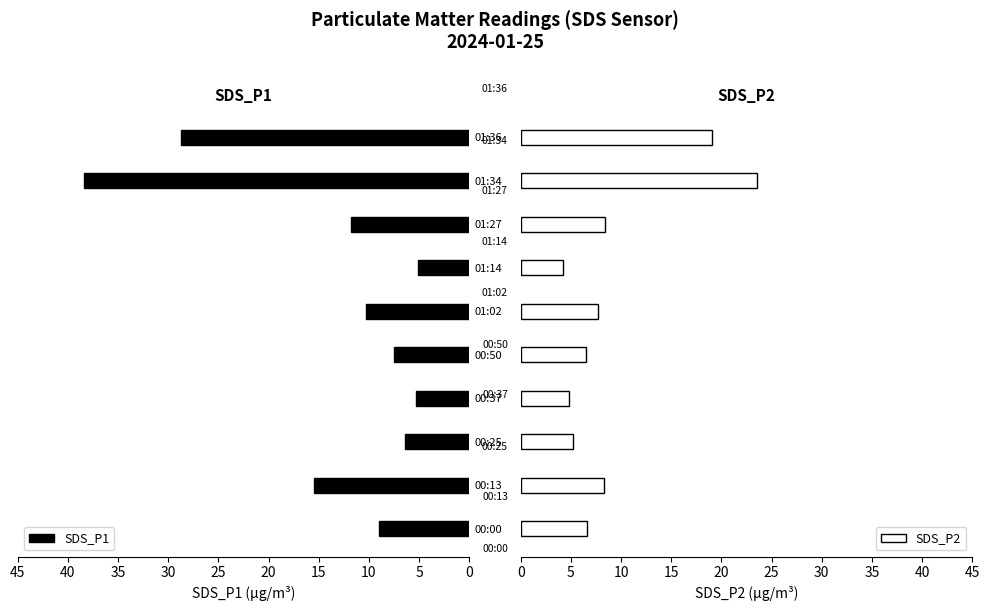

Which category has the highest value in the SDS_P1 series?

01:34